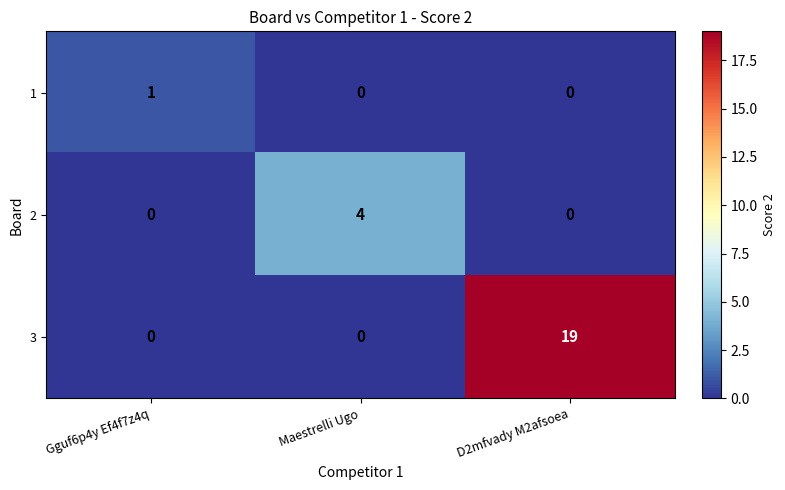

Reading left to right, list all the values displayed in this chart.

1: Gguf6p4y Ef4f7z4q=1	Maestrelli Ugo=0	D2mfvady M2afsoea=0
2: Gguf6p4y Ef4f7z4q=0	Maestrelli Ugo=4	D2mfvady M2afsoea=0
3: Gguf6p4y Ef4f7z4q=0	Maestrelli Ugo=0	D2mfvady M2afsoea=19